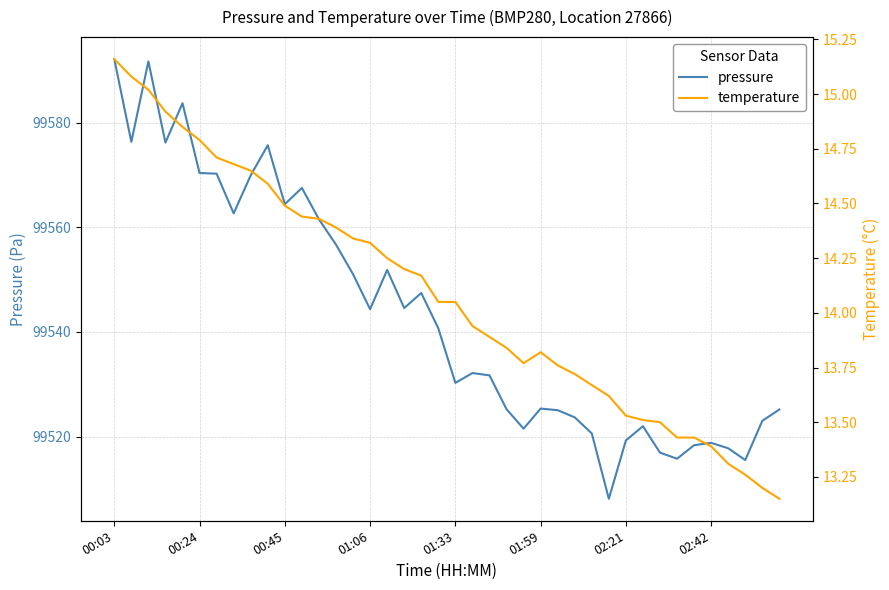

Where is pressure nearest to the value 99550?

14